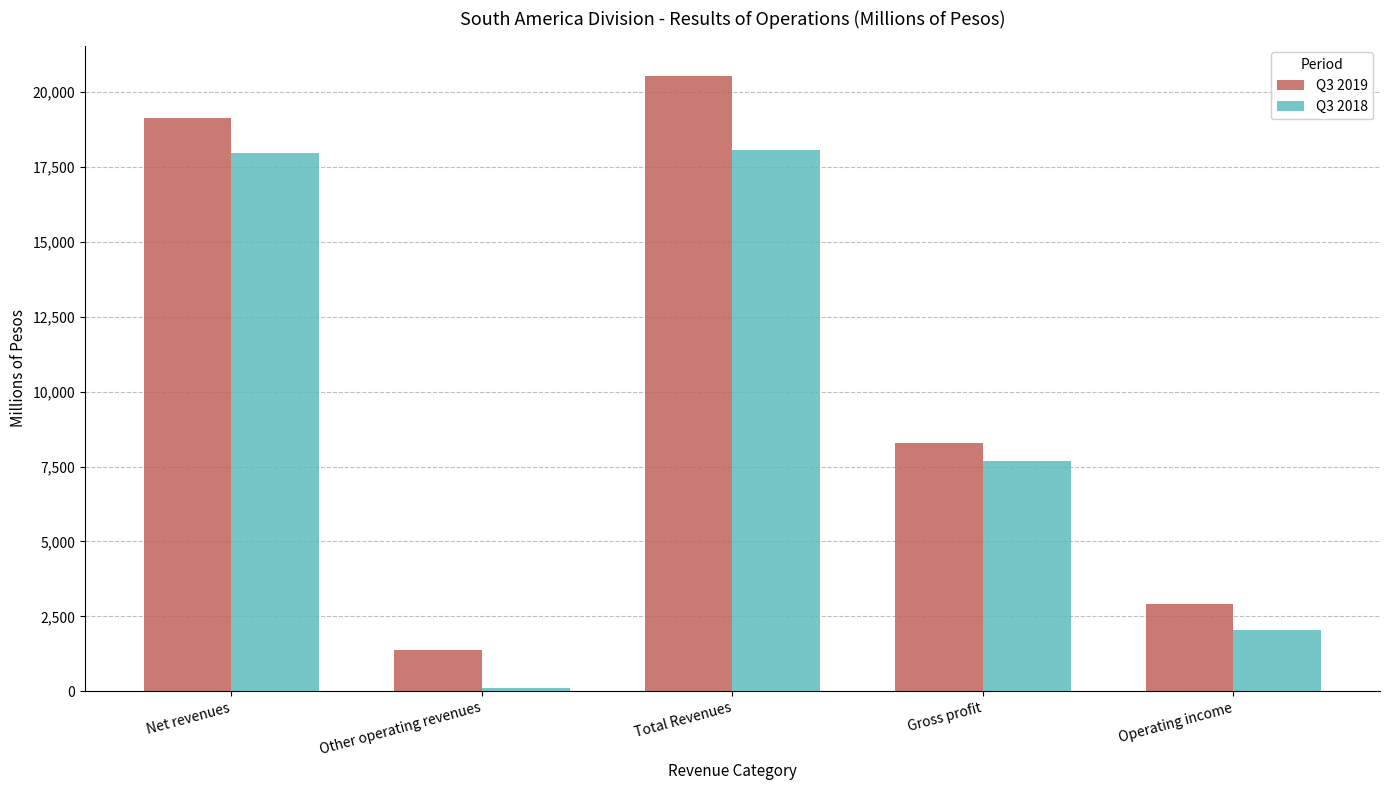

How many distinct data groups are displayed?

2